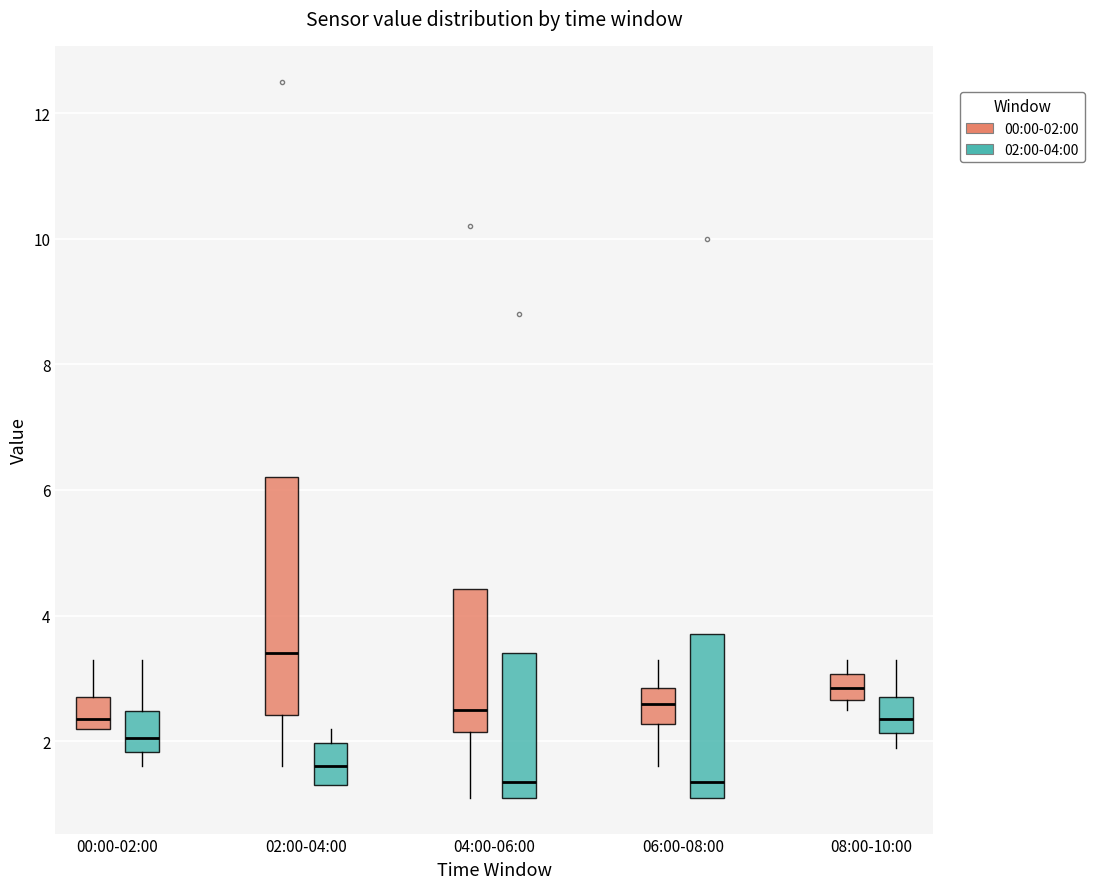

Where does the median line of the box for 06:00-08:00 (02:00-04:00) sit on the y-axis? The values are not printed on the chart, so give them approximately, as read against the axis.

1.4